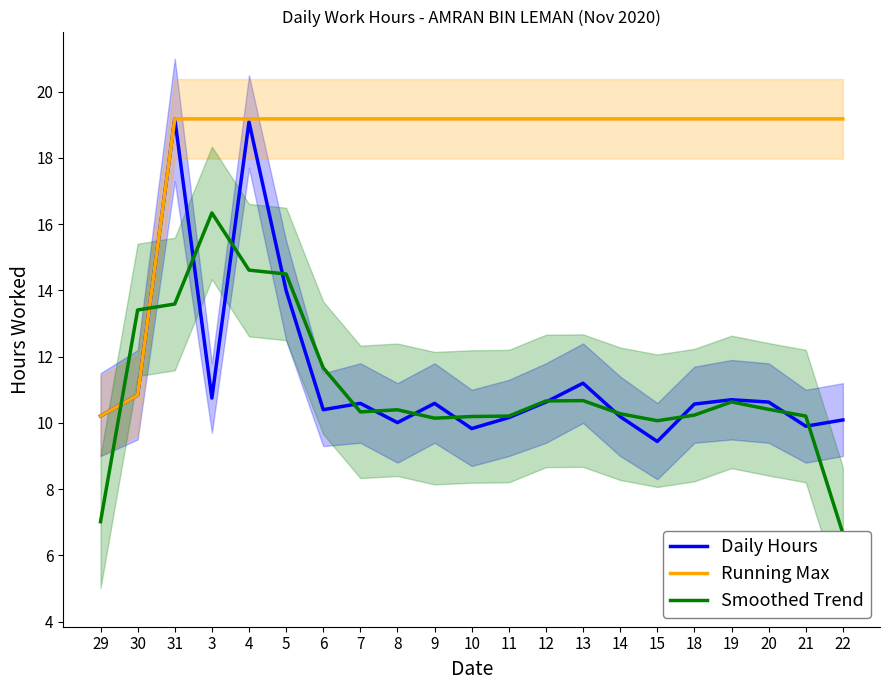

Which series changed the most between 13 and 20?

Daily Hours